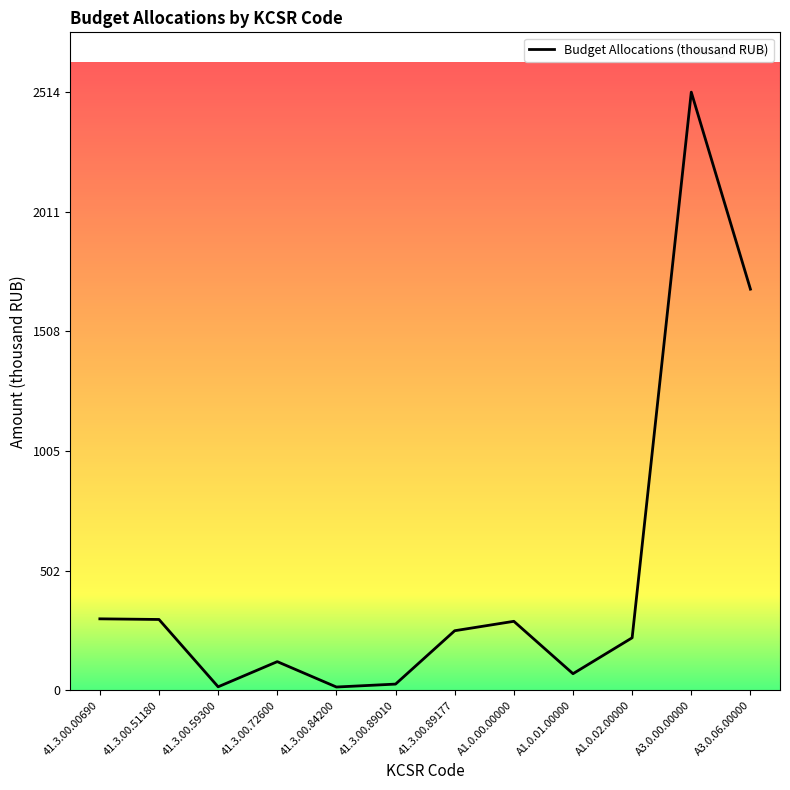

The value at A3.0.00.00000 is 2514.7. True or false?

True